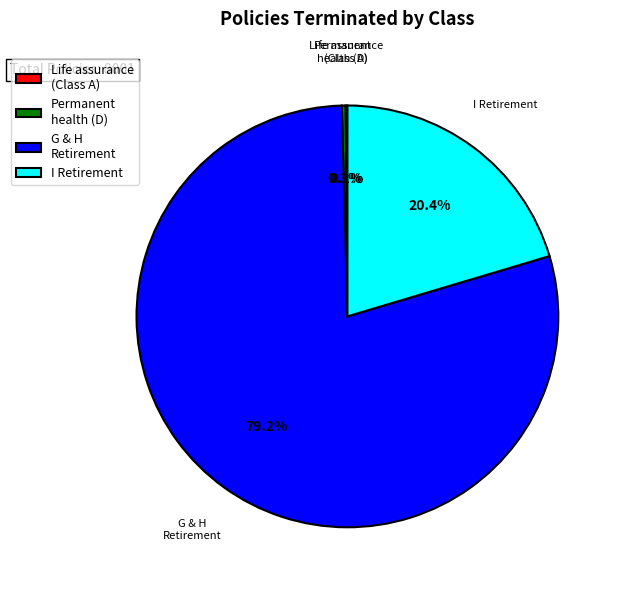

What is the majority slice?

G & H Retirement